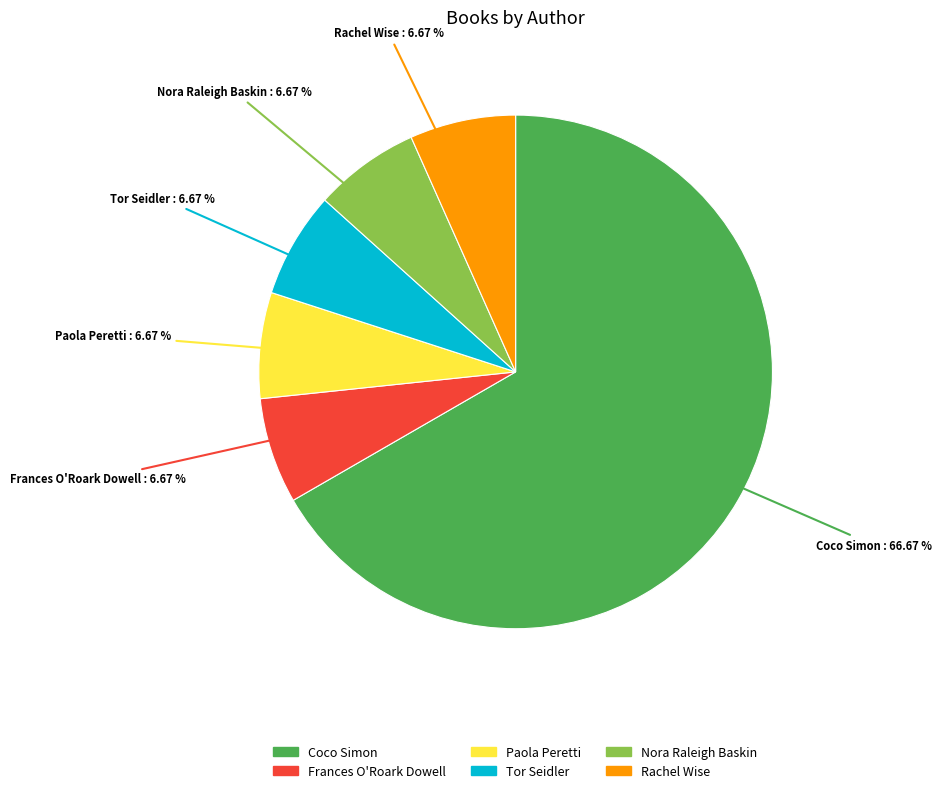

Which slice is the largest?

Coco Simon